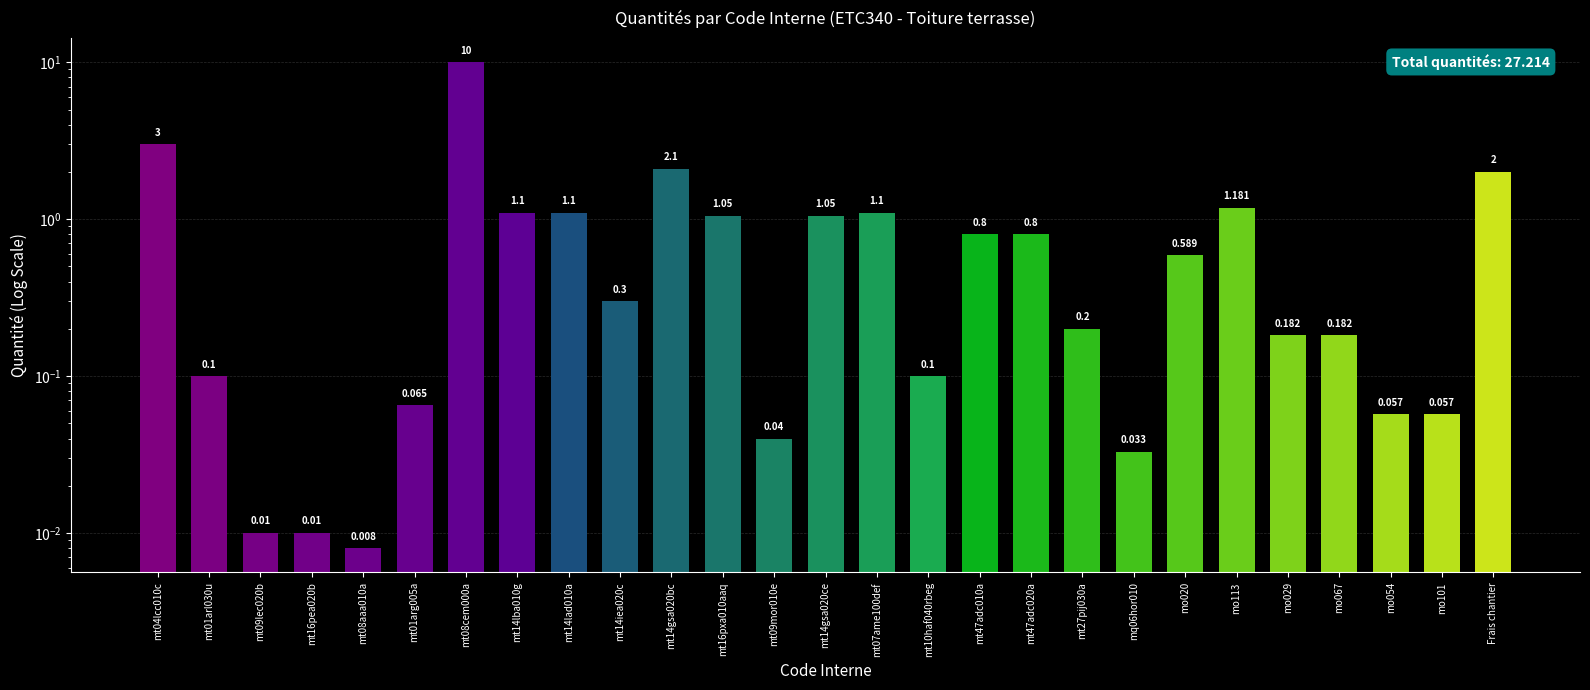

The chart shows a value of 10.0 at mt08cem000a. True or false?

True